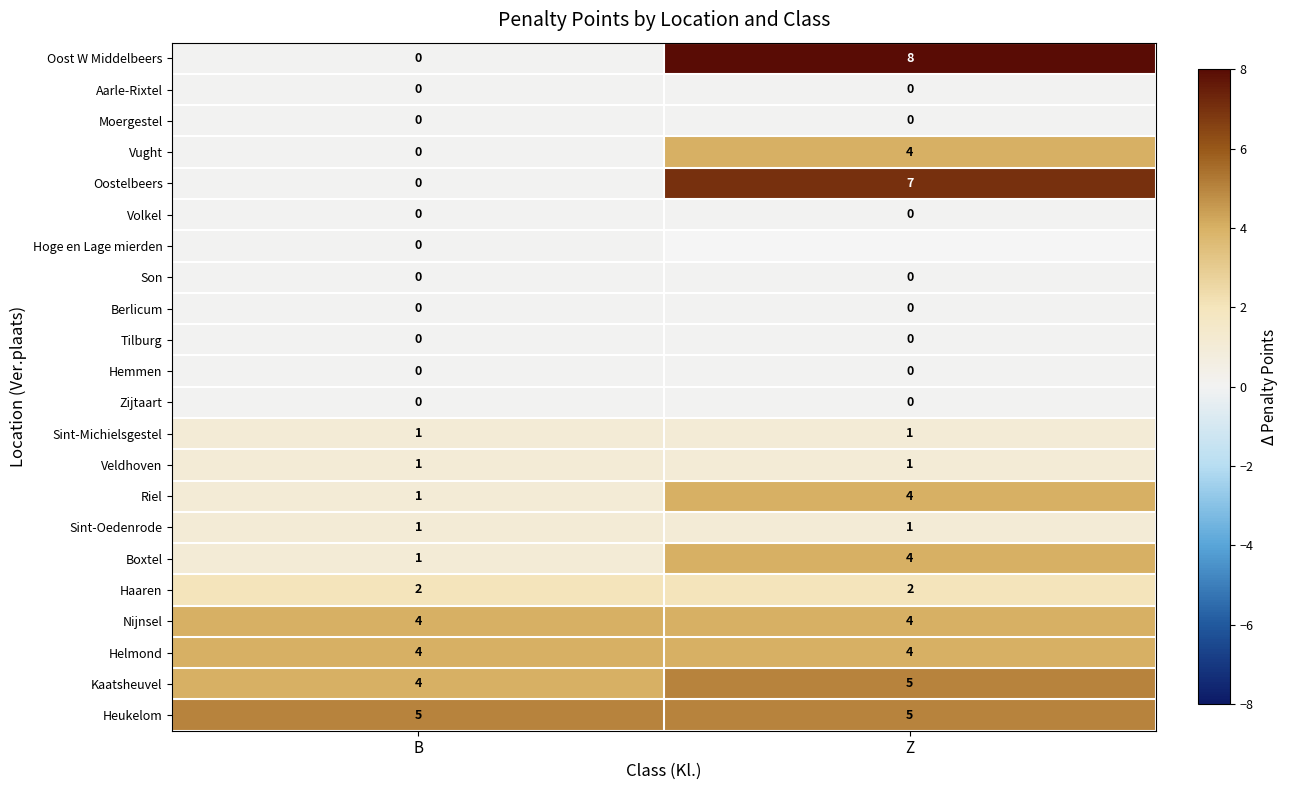

How many series are shown in this chart?

22